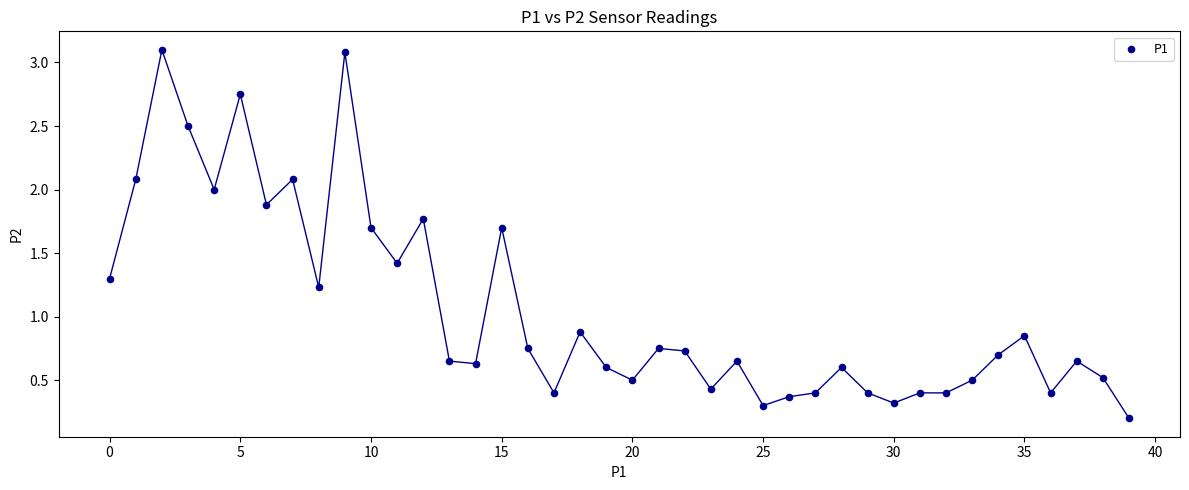

What is the range of Y values (max minus min)?

2.9